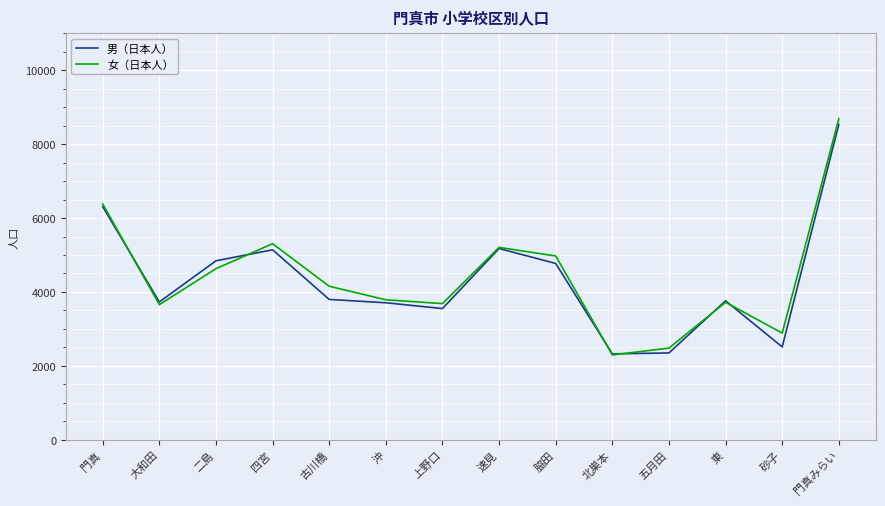

The 男（日本人） series shows 1194 at 二島. True or false?

False